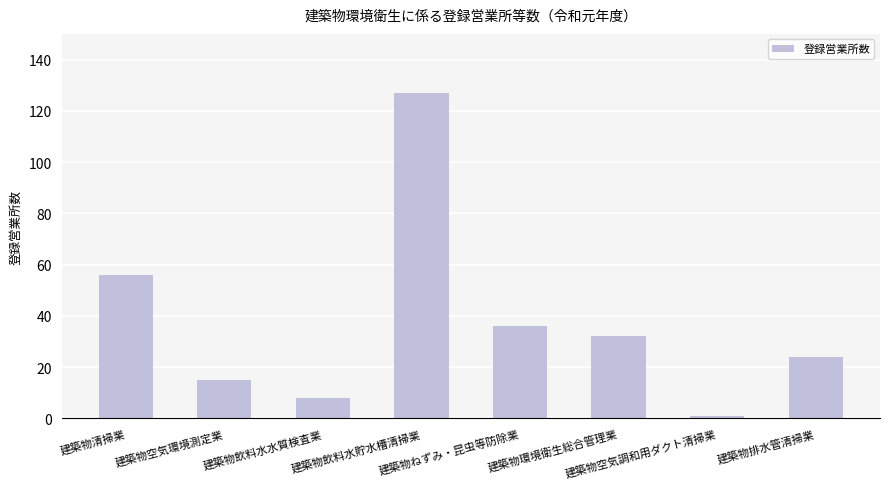

What position from the left is 建築物飲料水貯水槽清掃業?

4